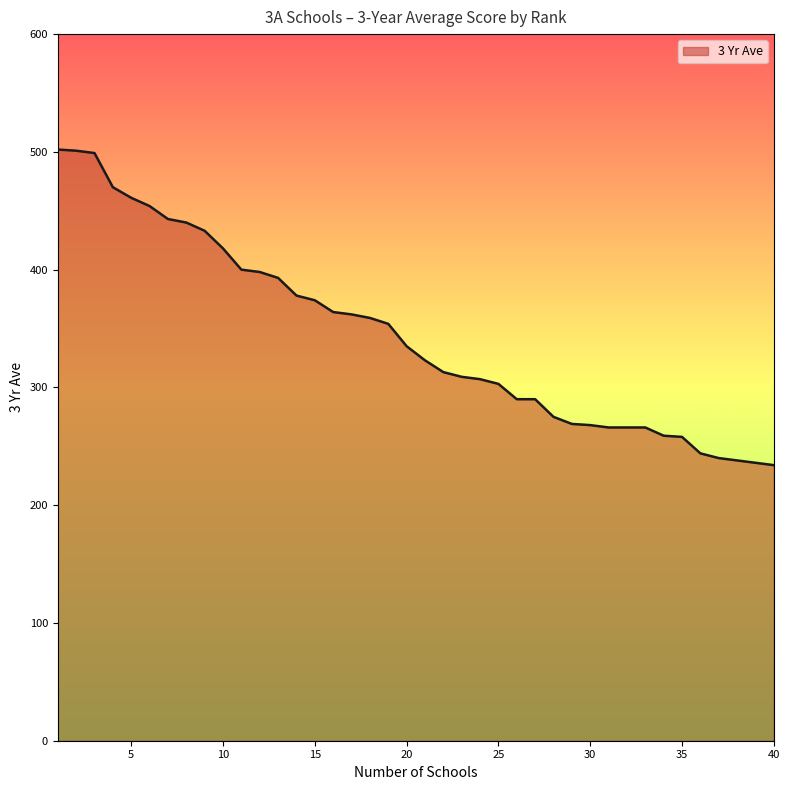

What is the greatest value displayed?

502